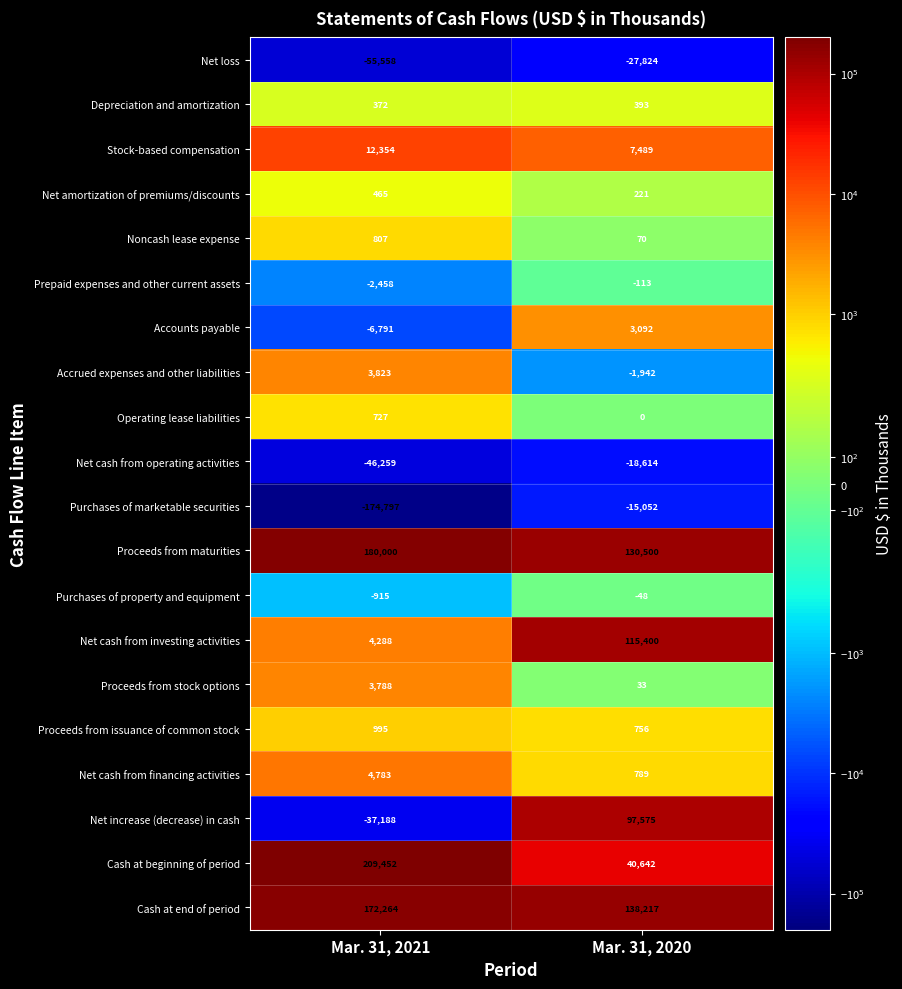

What is the smallest value displayed?

-174797